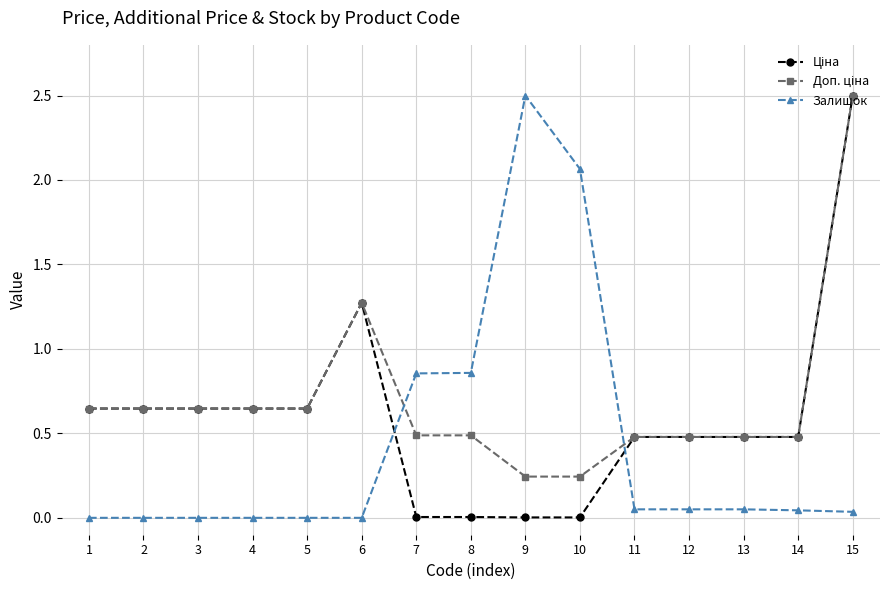

At which label does Залишок reach its peak?

9